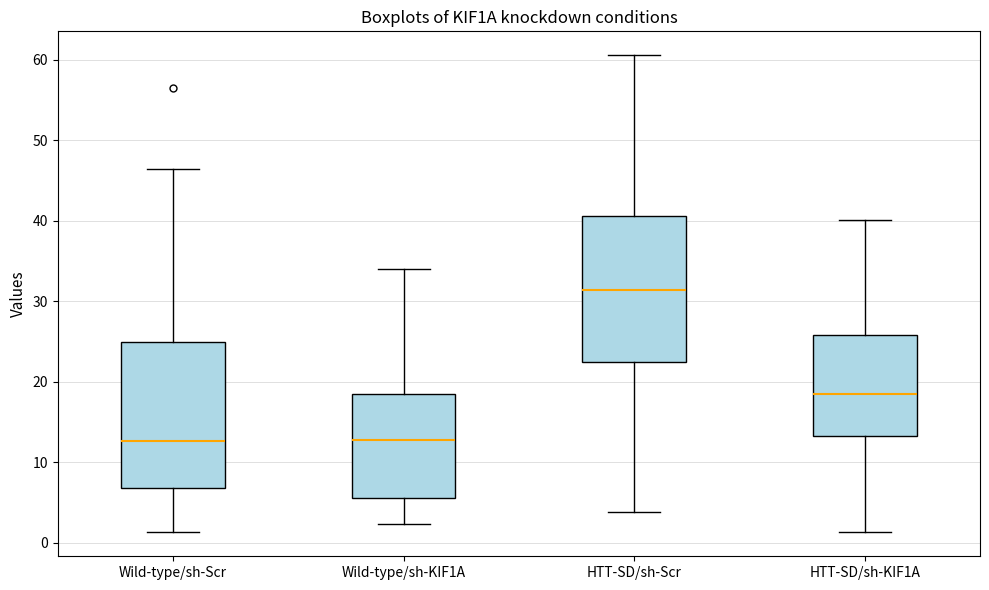

Where does the median line of the box for Wild-type/sh-KIF1A sit on the y-axis? The values are not printed on the chart, so give them approximately, as read against the axis.

13